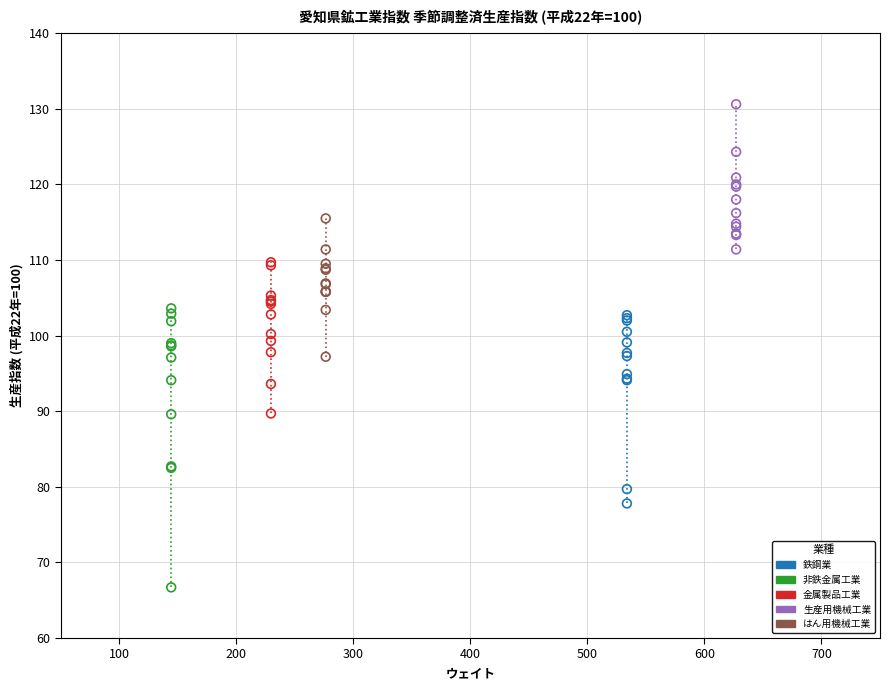

Which series contains the lowest Y value?

非鉄金属工業